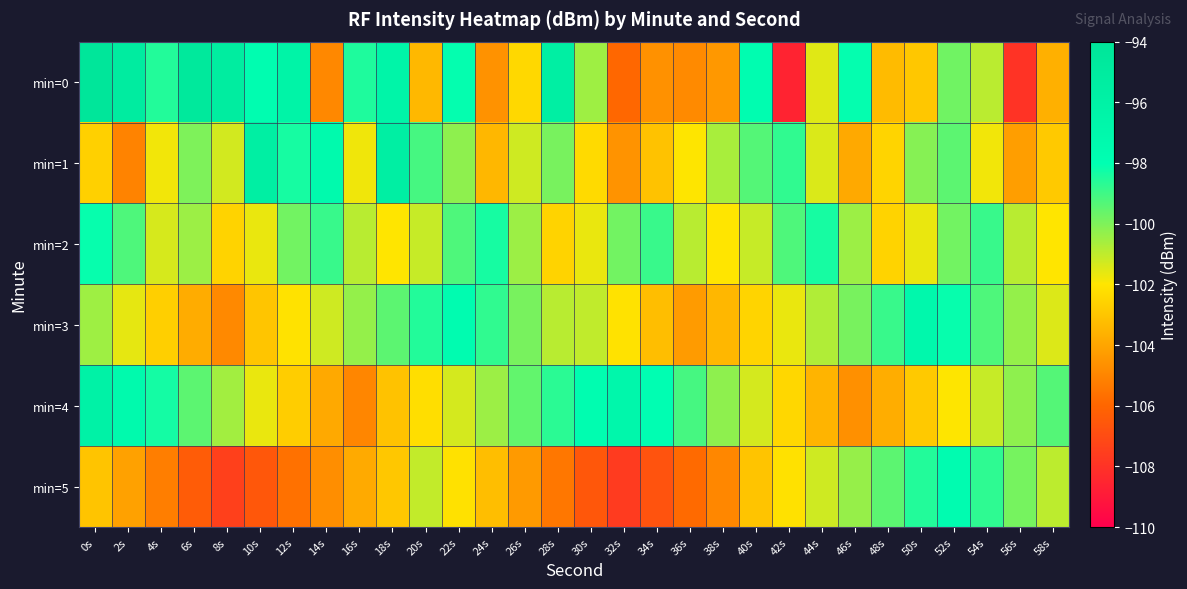

At how many categories does at least one series exceed -99?

25